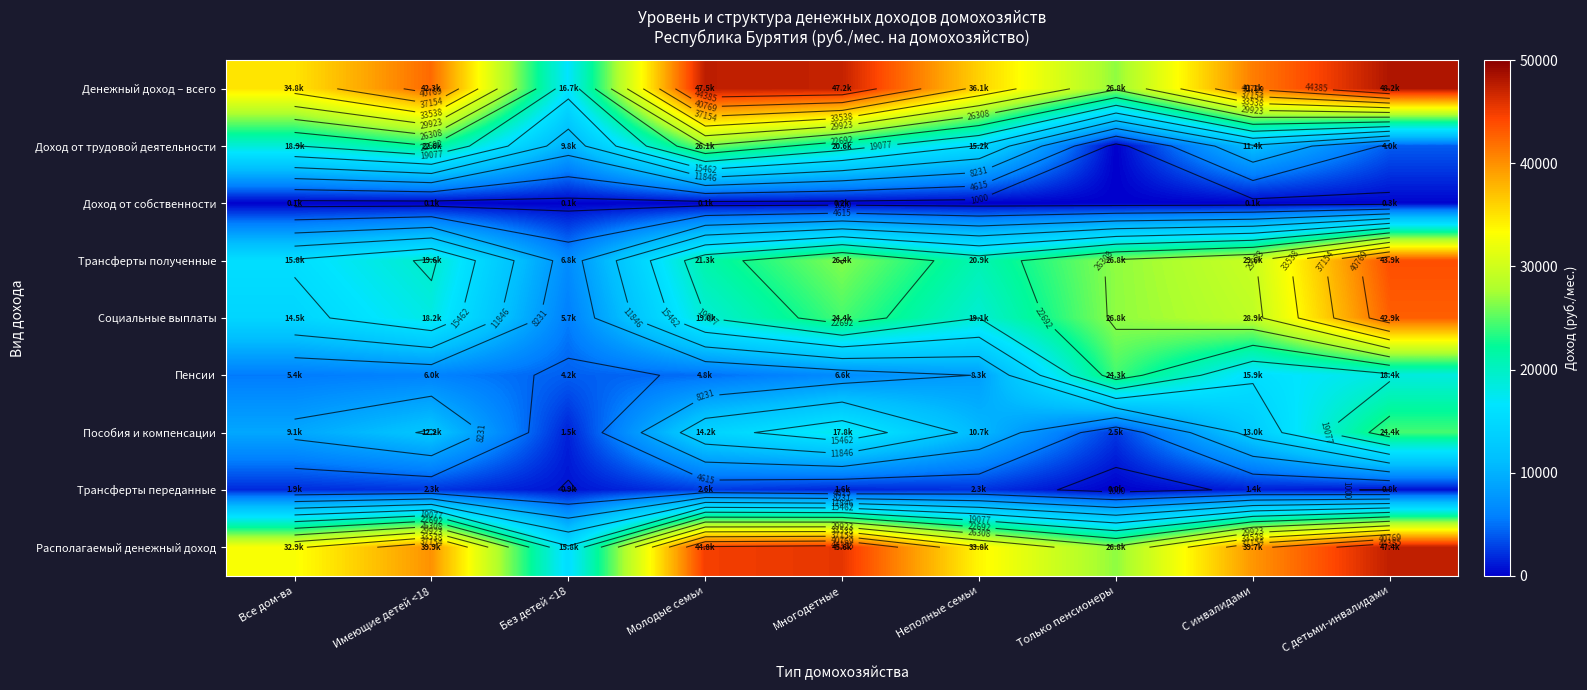

Where is Располагаемый денежный доход nearest to the value 31590?

Все дом-ва